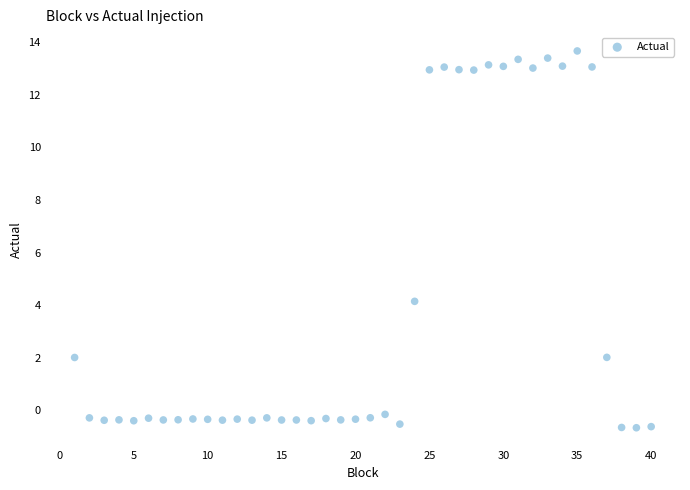

What is the range of X values (max minus min)?

39.0